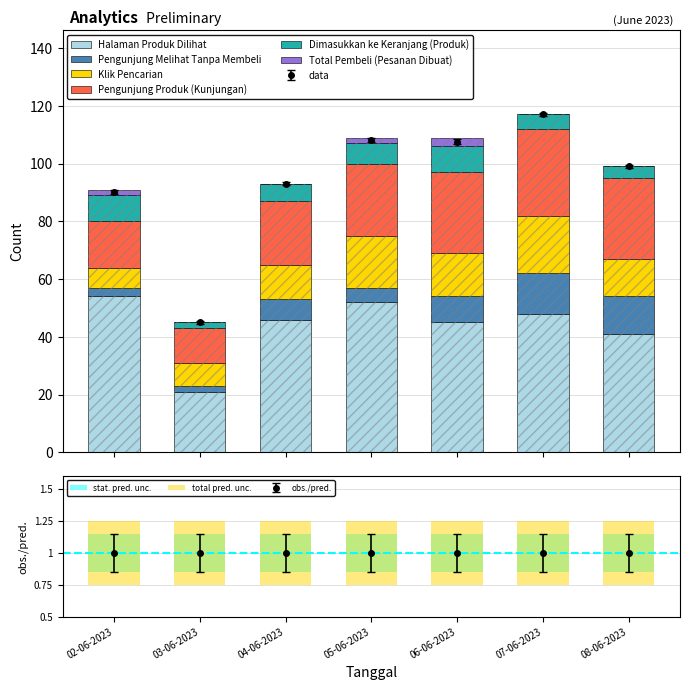

Read the Halaman Produk Dilihat value at 06-06-2023, to the nearest 10.

40